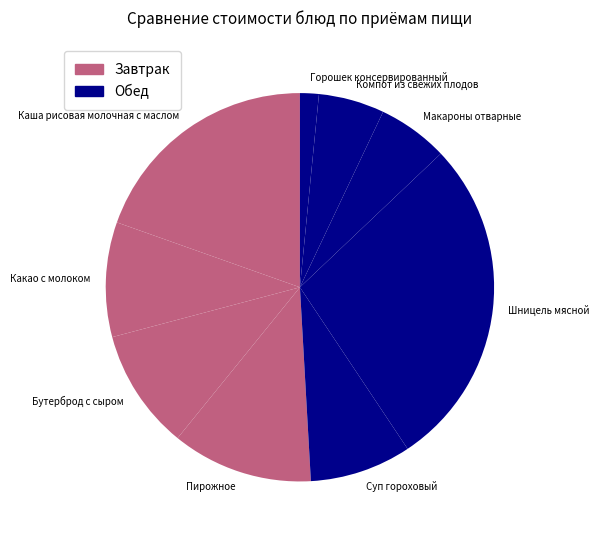

What is the ratio of the value at Бутерброд с сыром to the value at Макароны отварные?

1.7